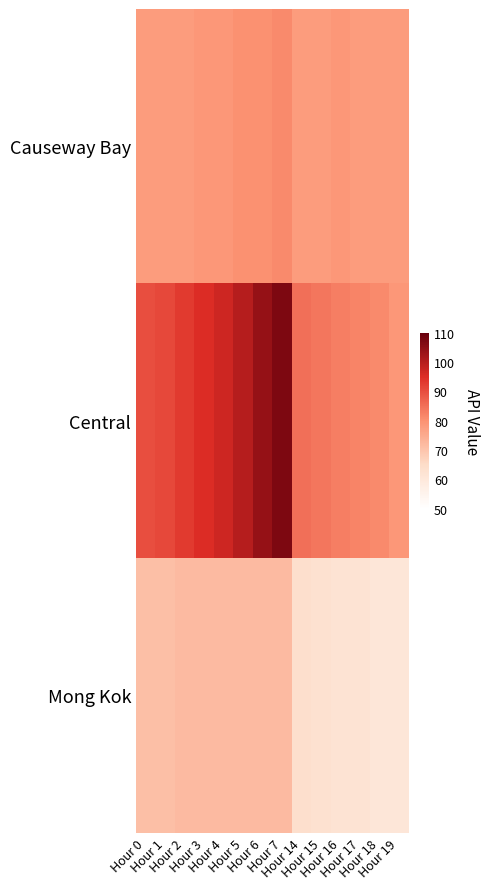

List the series in order of their overall mean, highest first.

Central, Causeway Bay, Mong Kok